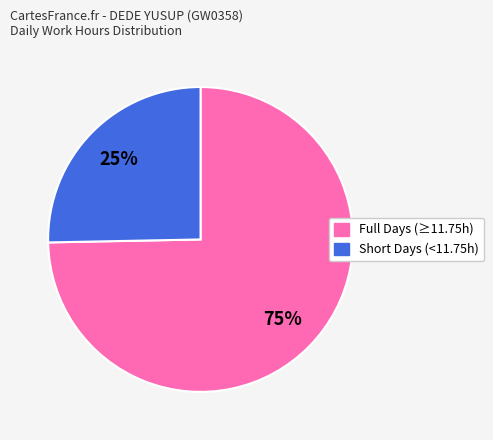

Is there any slice that represents more than half of the pie?

Yes